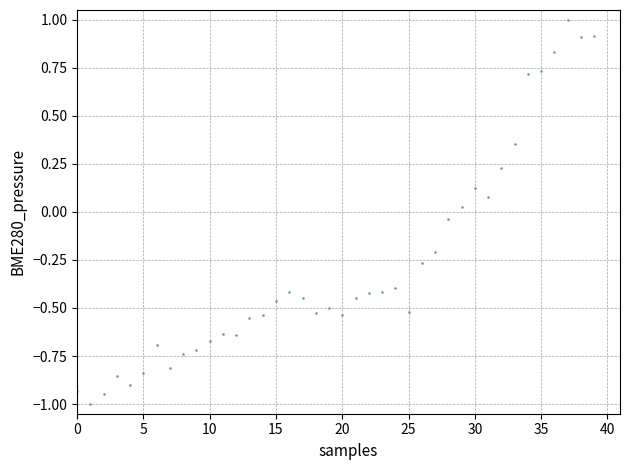

What is the range of Y values (max minus min)?

2.0